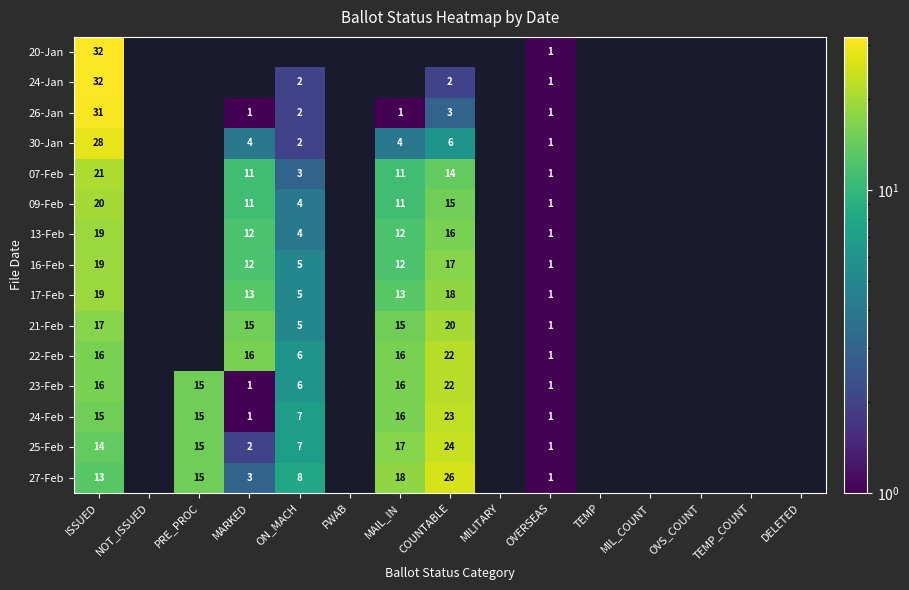

True or false: 24-Feb has a value of 15 at PRE_PROC.

True